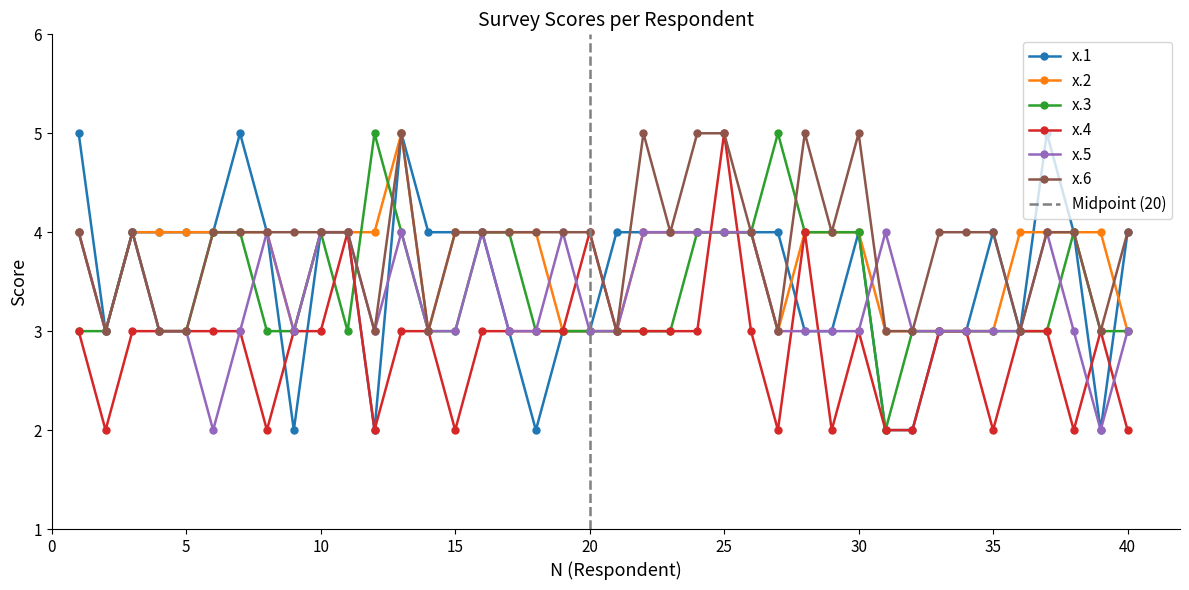

Reading right to left, extract all data points from this chart.

x.1: 4	2	4	5	3	4	3	3	2	2	4	3	3	4	4	4	4	4	4	4	3	3	2	3	4	4	4	5	2	4	4	2	4	5	4	4	4	4	3	5
x.2: 3	4	4	4	4	3	3	3	3	3	4	4	4	3	4	4	4	4	4	3	3	3	4	4	4	4	3	5	4	4	4	3	4	4	4	4	4	4	3	4
x.3: 3	3	4	3	3	3	3	3	3	2	4	4	4	5	4	4	4	3	3	3	3	3	3	4	4	3	3	4	5	3	4	3	3	4	4	3	3	4	3	3
x.4: 2	3	2	3	3	2	3	3	2	2	3	2	4	2	3	5	3	3	3	3	4	3	3	3	3	2	3	3	2	4	3	3	2	3	3	3	3	3	2	3
x.5: 3	2	3	4	3	3	3	3	3	4	3	3	3	3	4	4	4	4	4	3	3	4	3	3	4	3	3	4	3	4	4	3	4	3	2	3	3	4	3	4
x.6: 4	3	4	4	3	4	4	4	3	3	5	4	5	3	4	5	5	4	5	3	4	4	4	4	4	4	3	5	3	4	4	4	4	4	4	3	3	4	3	4